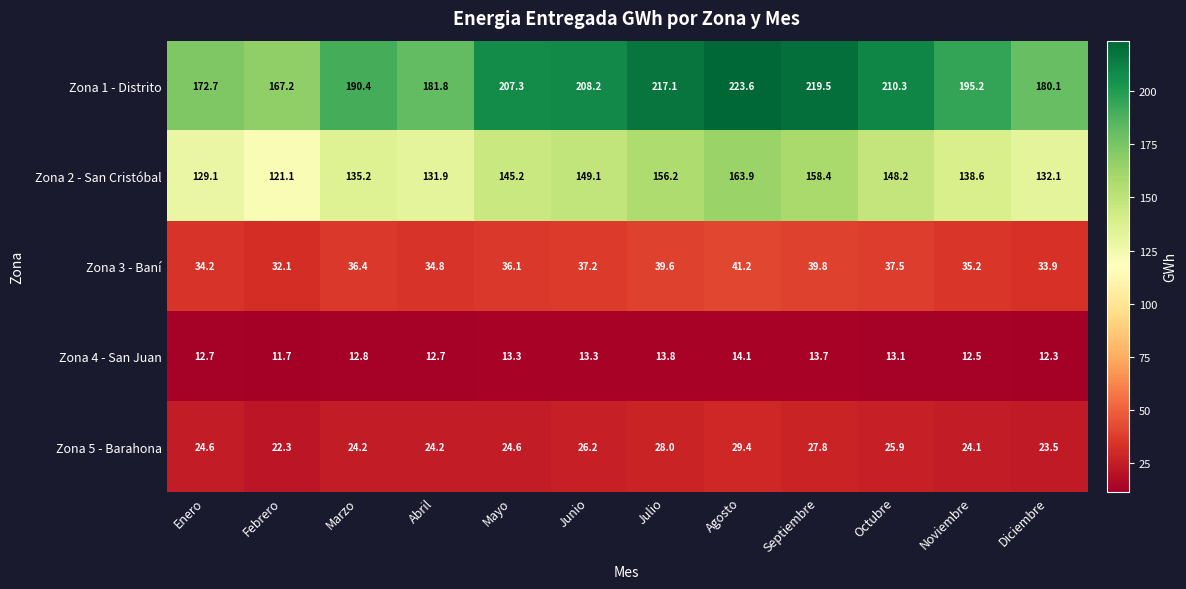

What is the total value across all series at Junio?

434.0